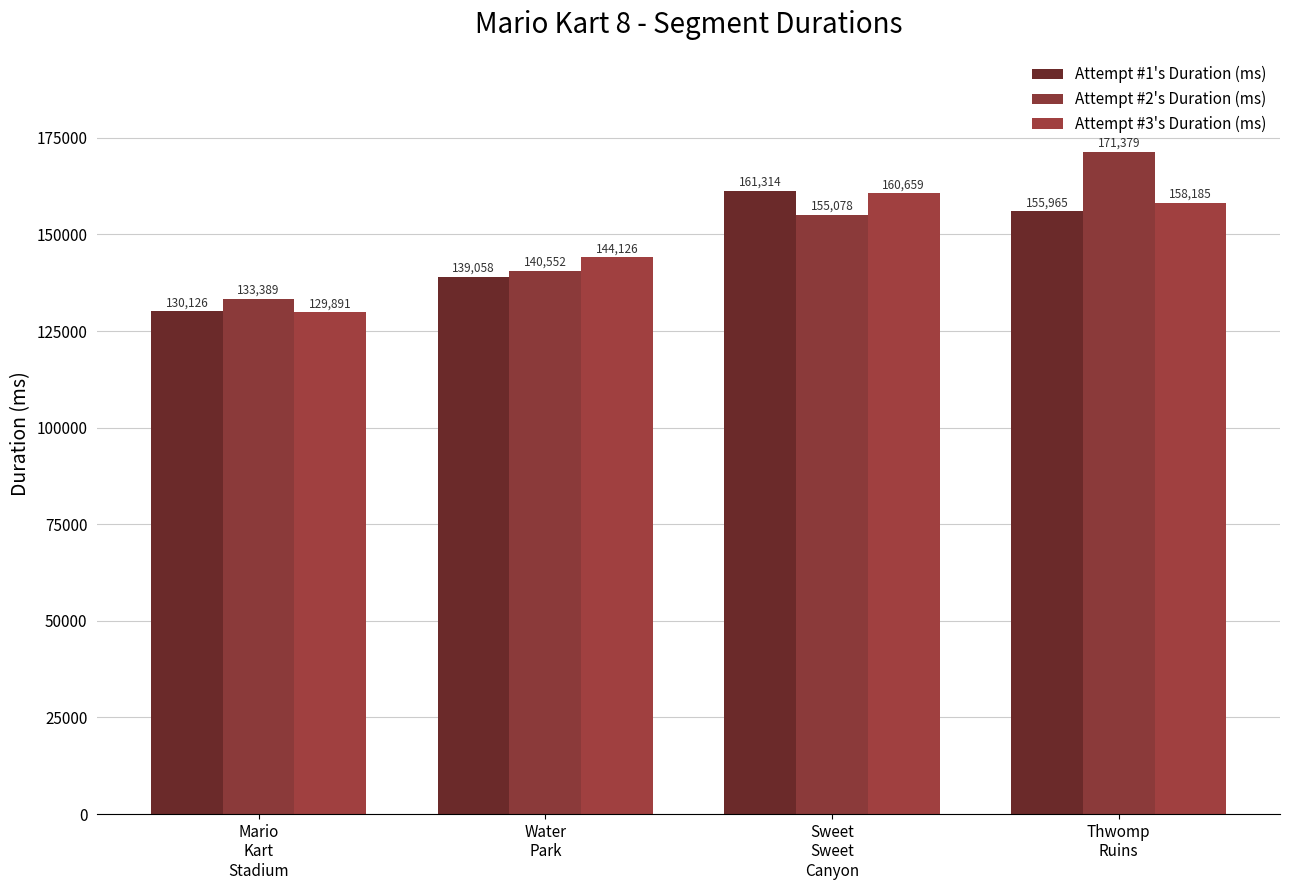

List the series in order of their peak value, lowest first.

Attempt #3's Duration (ms), Attempt #1's Duration (ms), Attempt #2's Duration (ms)